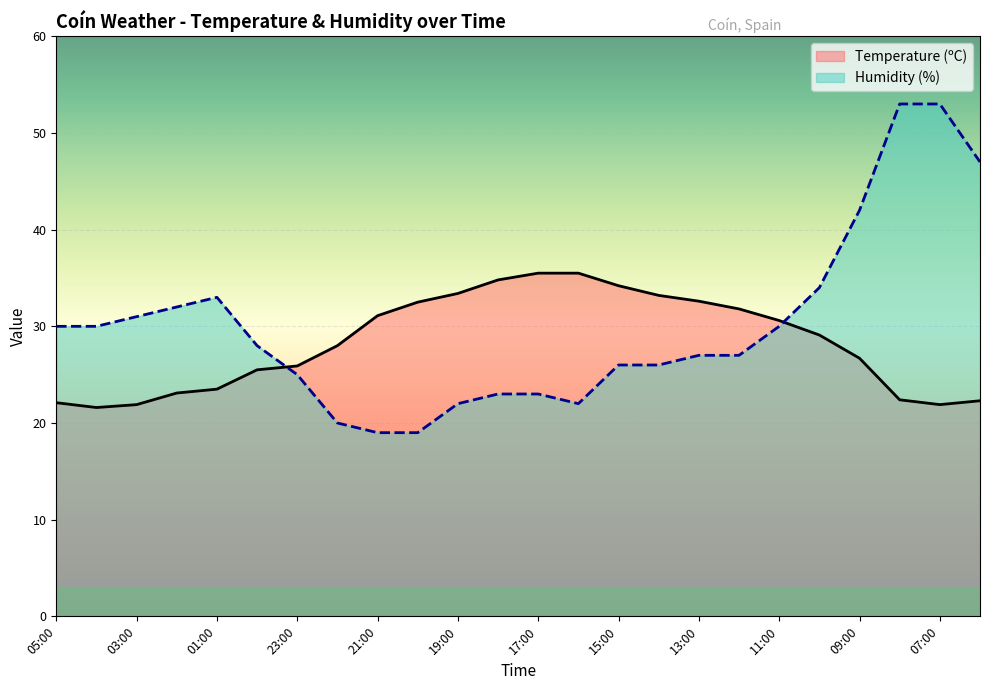

True or false: Temperature (ºC) has a value of 7.8 at 02:00.

False